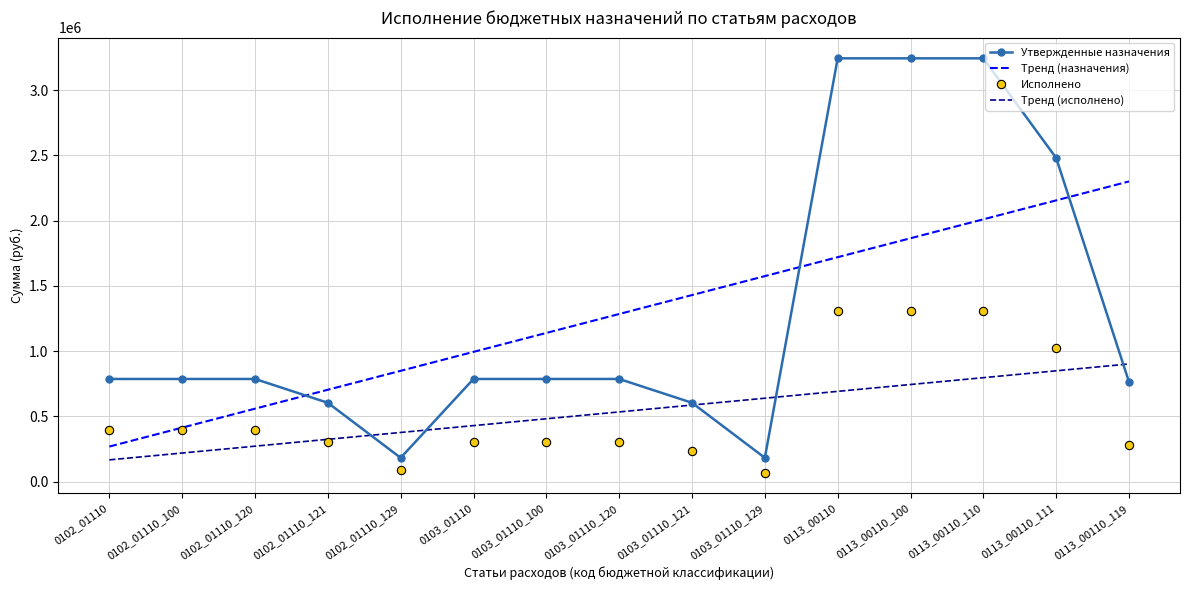

Which category has the highest value in the Тренд (назначения) series?

0113_00110_119